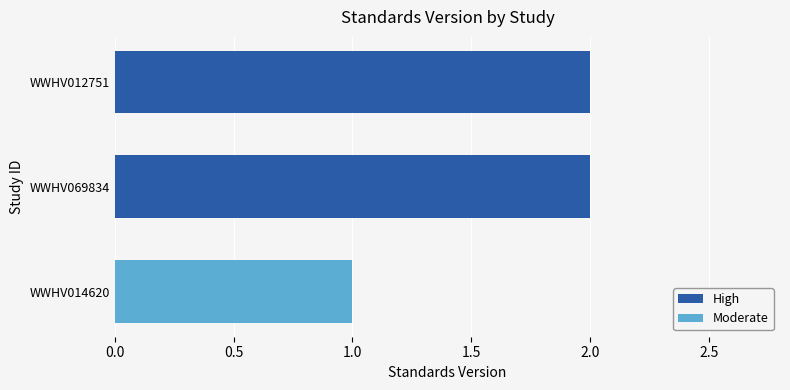

What is the greatest value displayed?

2